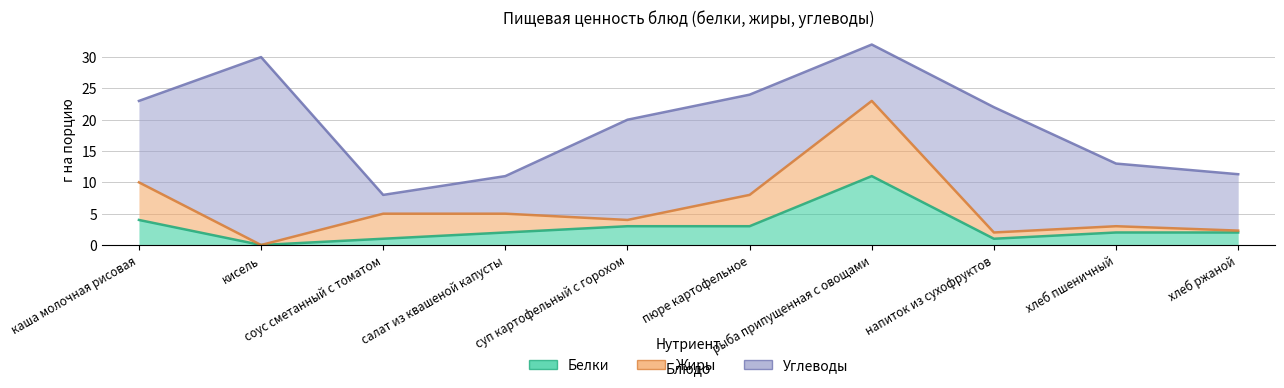

Where does the Углеводы series first go above 13?

кисель